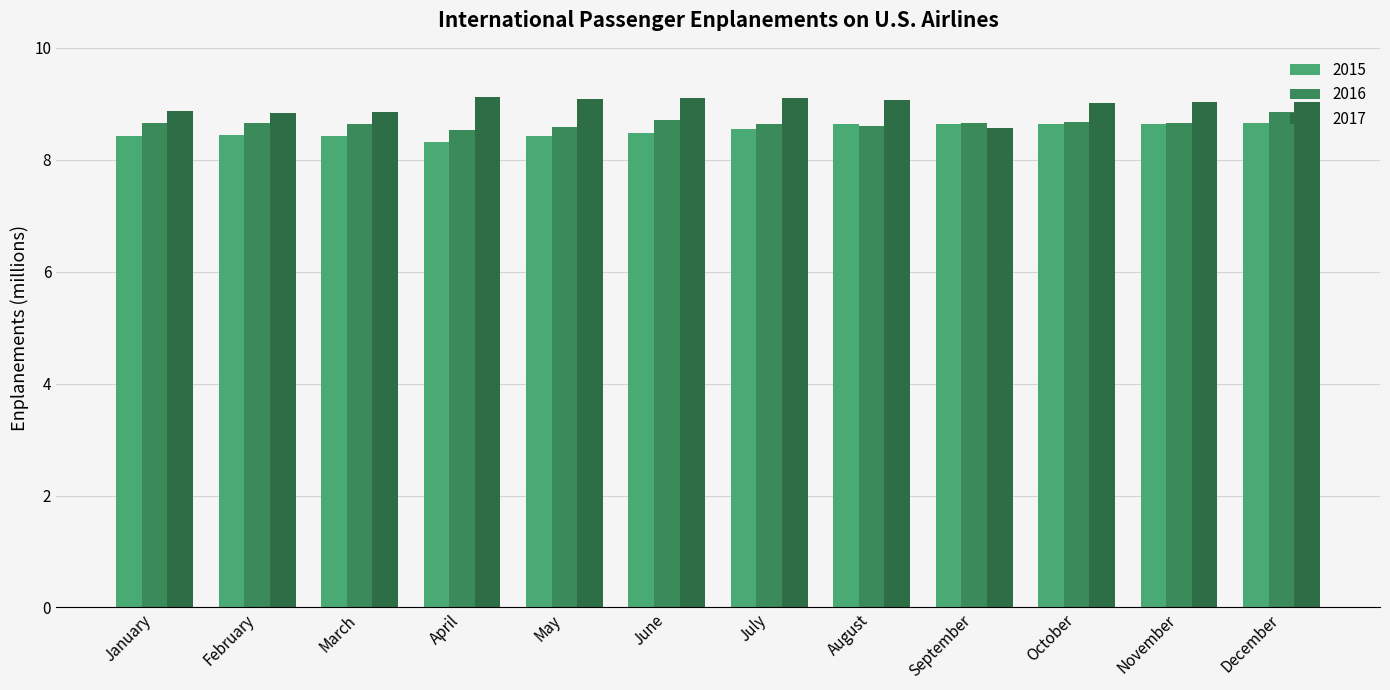

Count the number of categories in the chart.

12